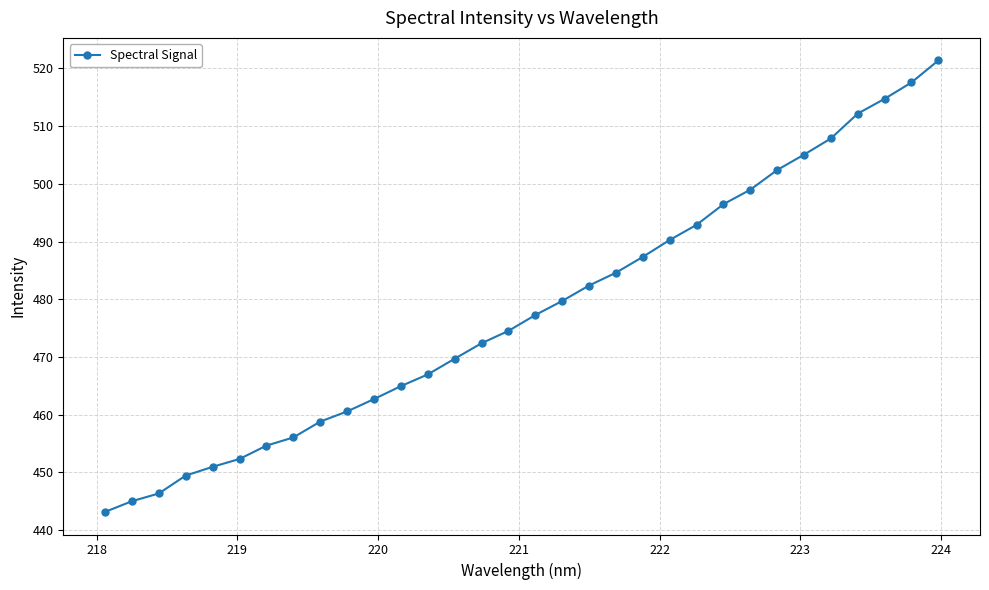

What is the value of the 10th point from the left?

460.6